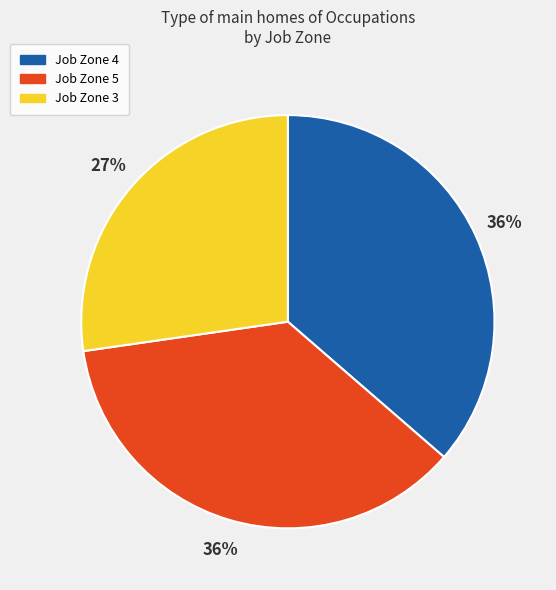

To the nearest percent, what is the difference between the largest and smallest slice percentages?

9%